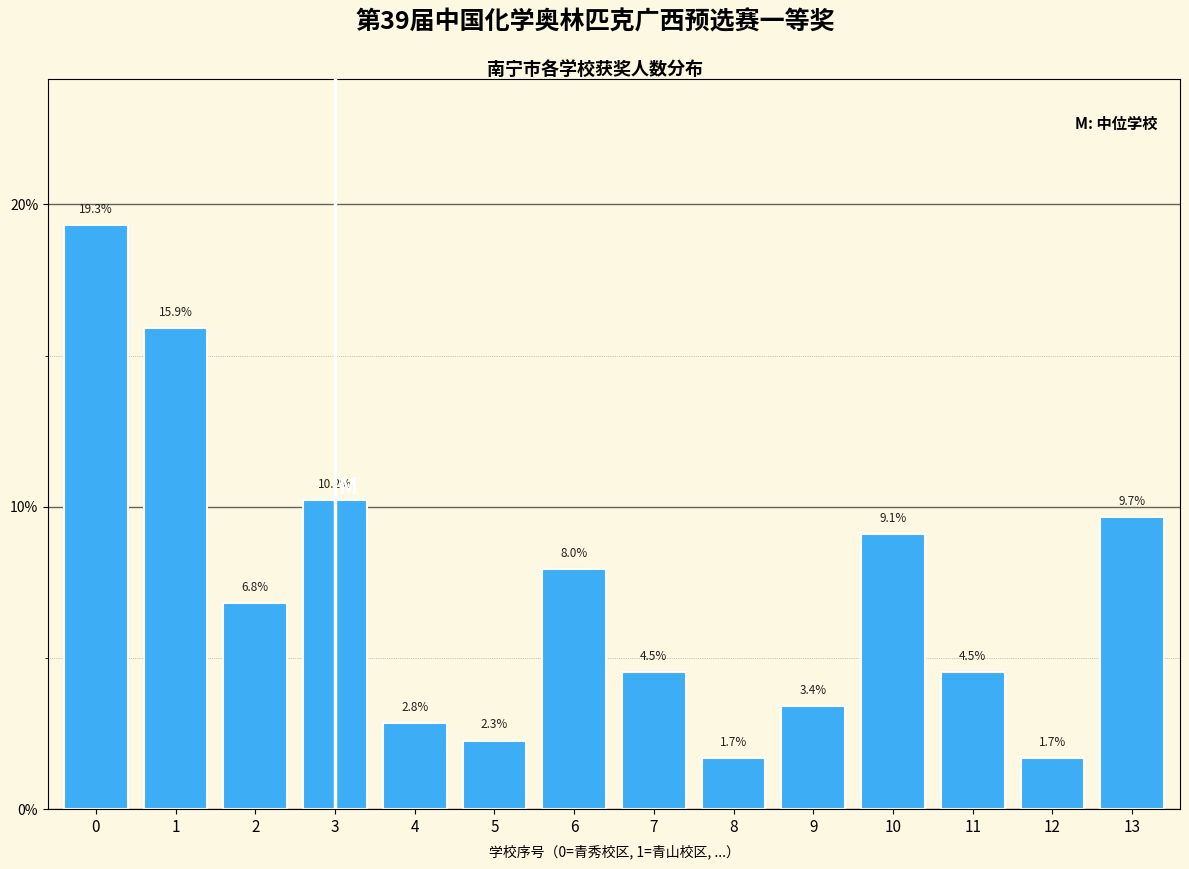

Reading left to right, what are all the values shown in this chart?

0=19.3	1=15.9	2=6.8	3=10.2	4=2.8	5=2.3	6=8.0	7=4.5	8=1.7	9=3.4	10=9.1	11=4.5	12=1.7	13=9.7